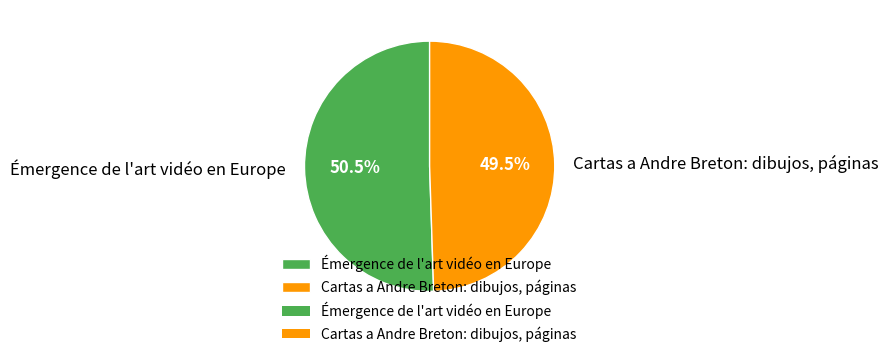

What is the ratio of the value at Émergence de l'art vidéo en Europe to the value at Cartas a Andre Breton: dibujos, páginas?

1.0